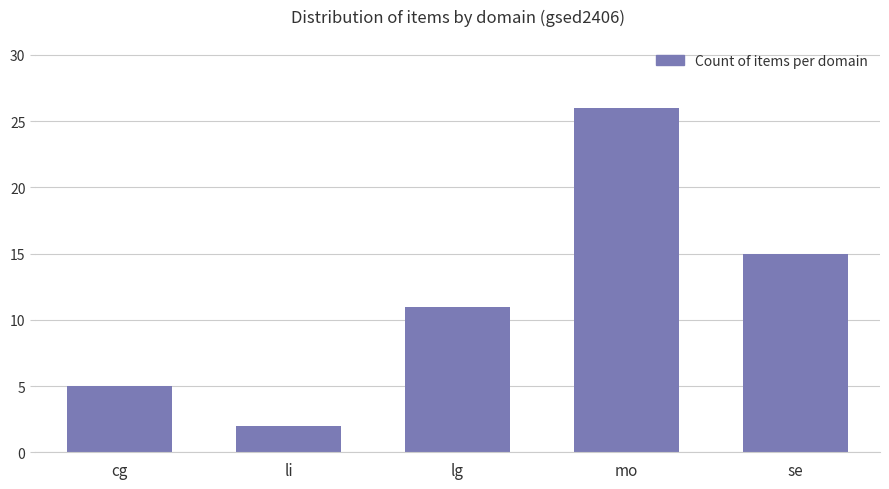

How many bars are there in total?

5